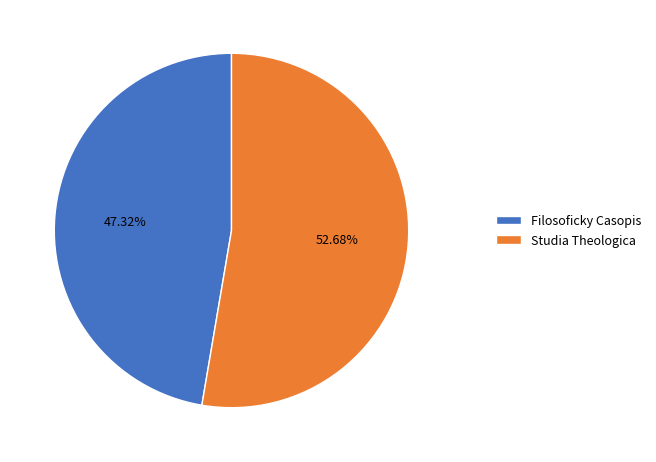

Is it true that Filosoficky Casopis is 39% of the pie?

False